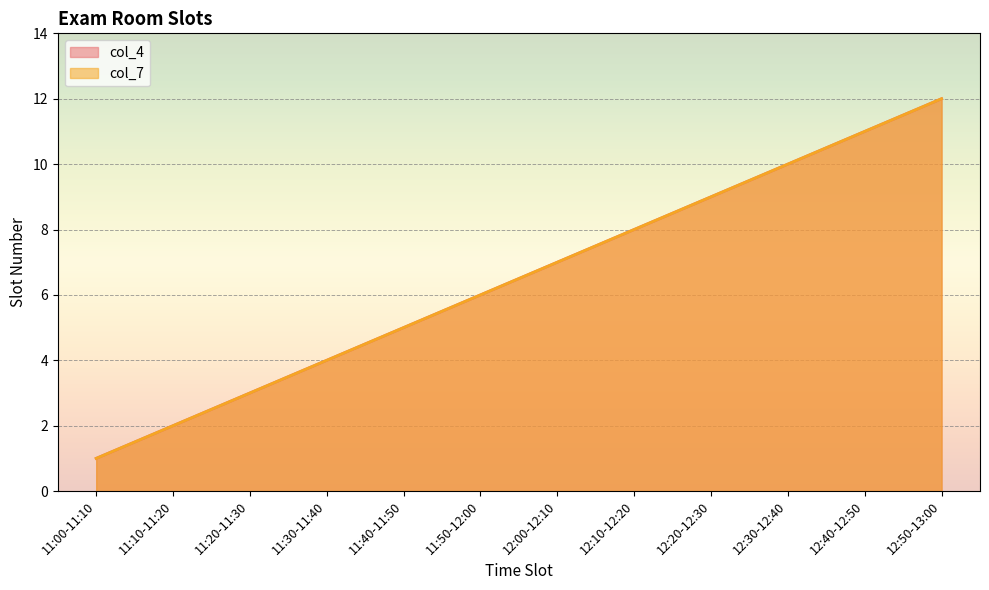

Is the value of col_7 at 11:10-11:20 greater than the value of col_4 at 11:40-11:50?

No